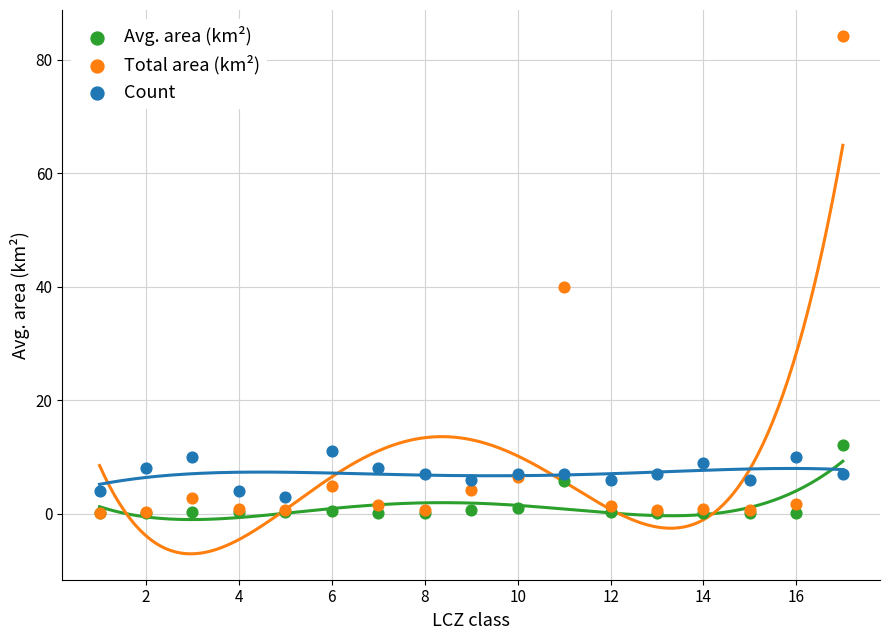

Which series has the largest Y range (max minus min)?

Total area (km²)